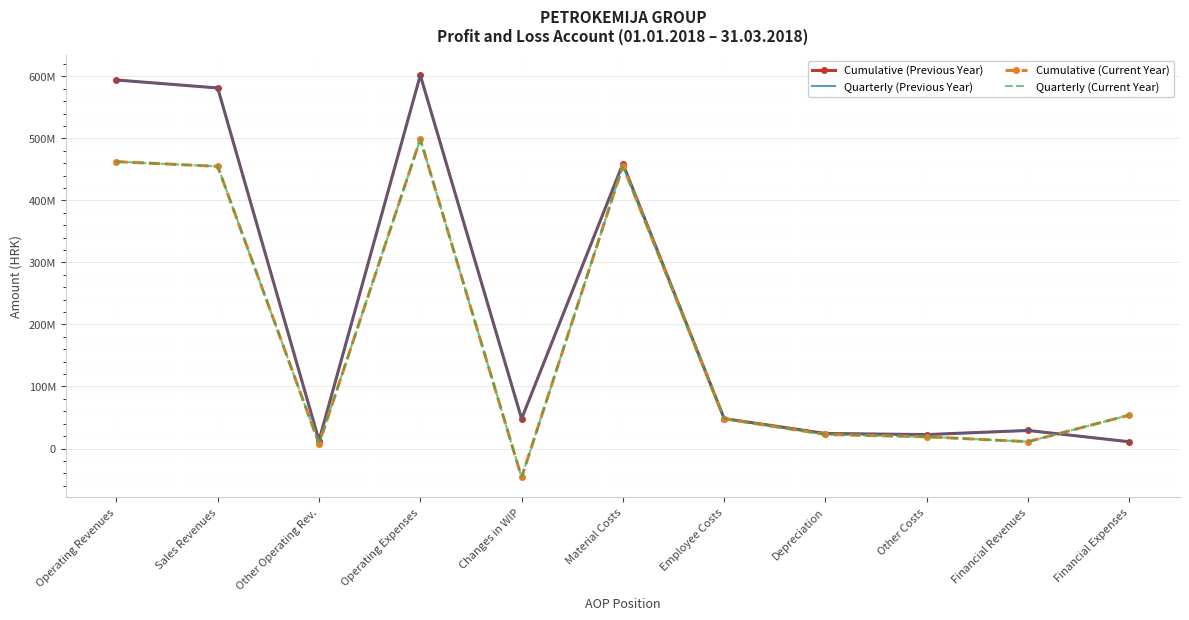

What are all the series names shown in the legend?

Cumulative (Previous Year), Quarterly (Previous Year), Cumulative (Current Year), Quarterly (Current Year)